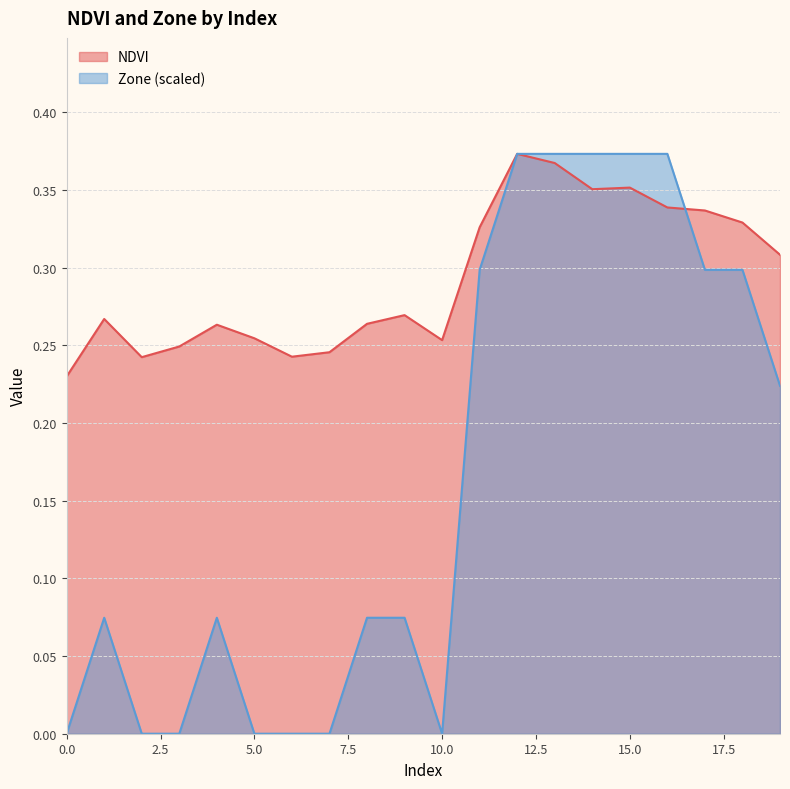

What is the value of the NDVI point at the 20th from the left?

0.3